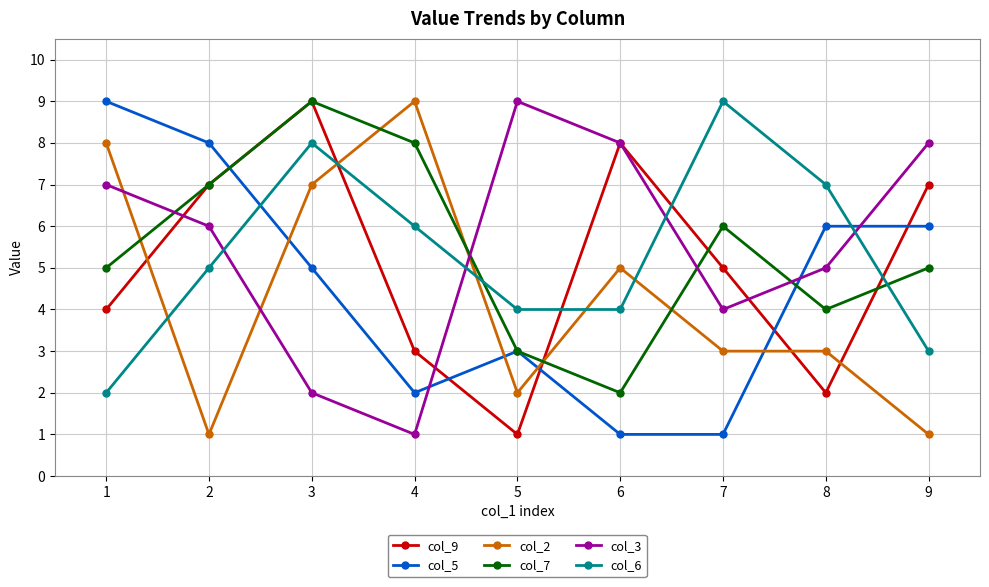

Is the value of col_6 at 7 greater than the value of col_2 at 2?

Yes